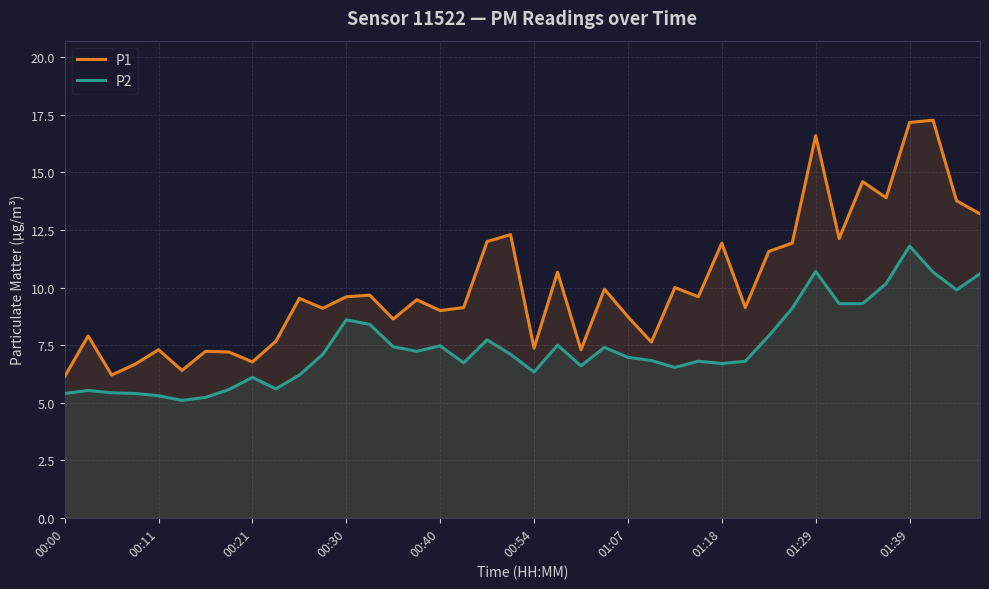

How many lines are shown in the chart?

2